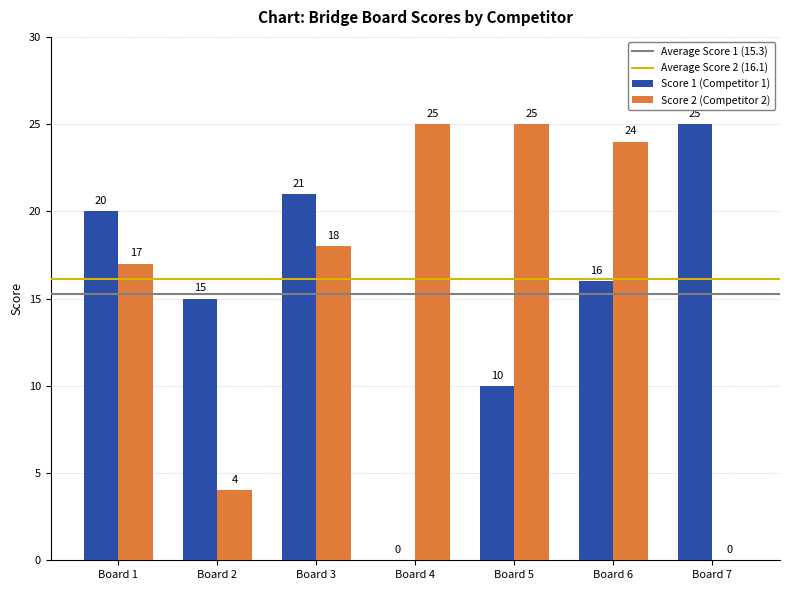

What is the sum of the Score 1 (Competitor 1) values at Board 3 and Board 4?

21